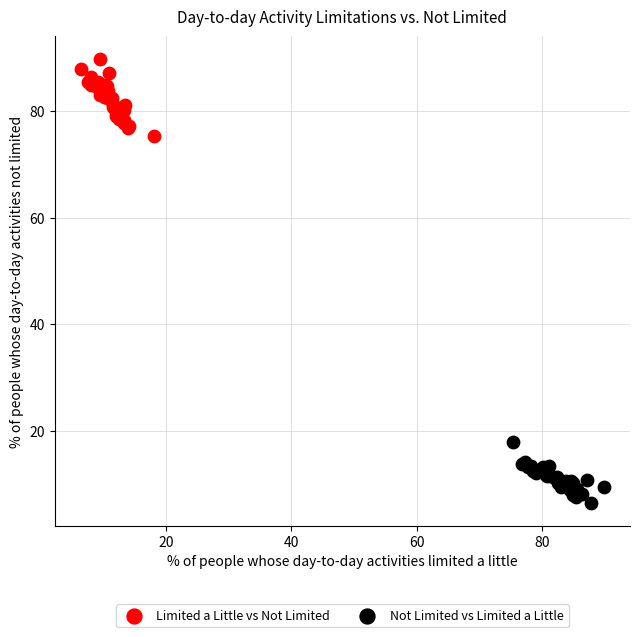

What are all the series names shown in the legend?

Limited a Little vs Not Limited, Not Limited vs Limited a Little